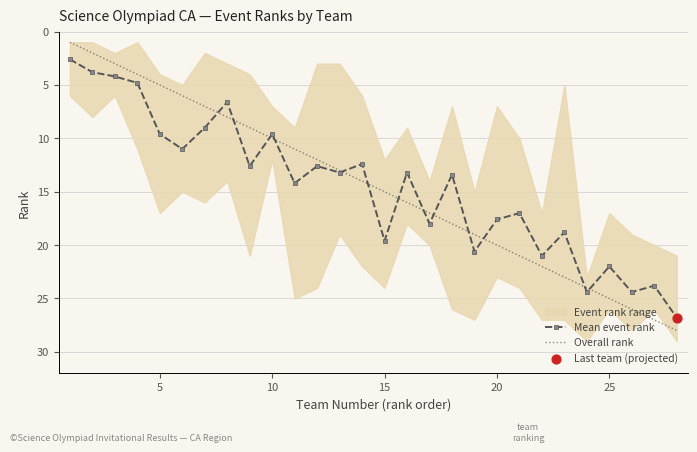

Which series has the largest Y range (max minus min)?

Overall rank